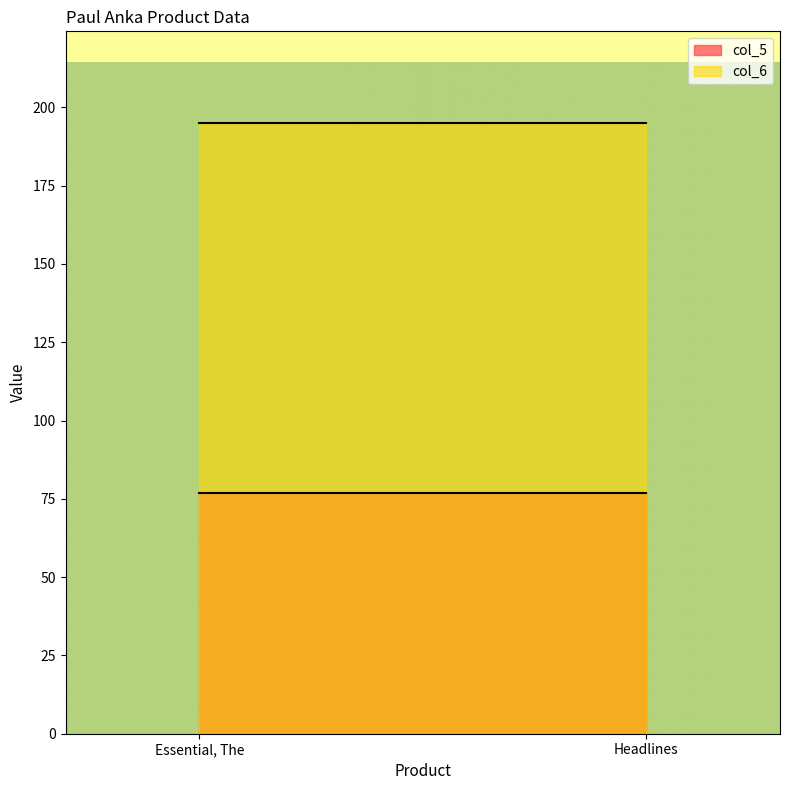

What is the maximum value shown in the chart?

195